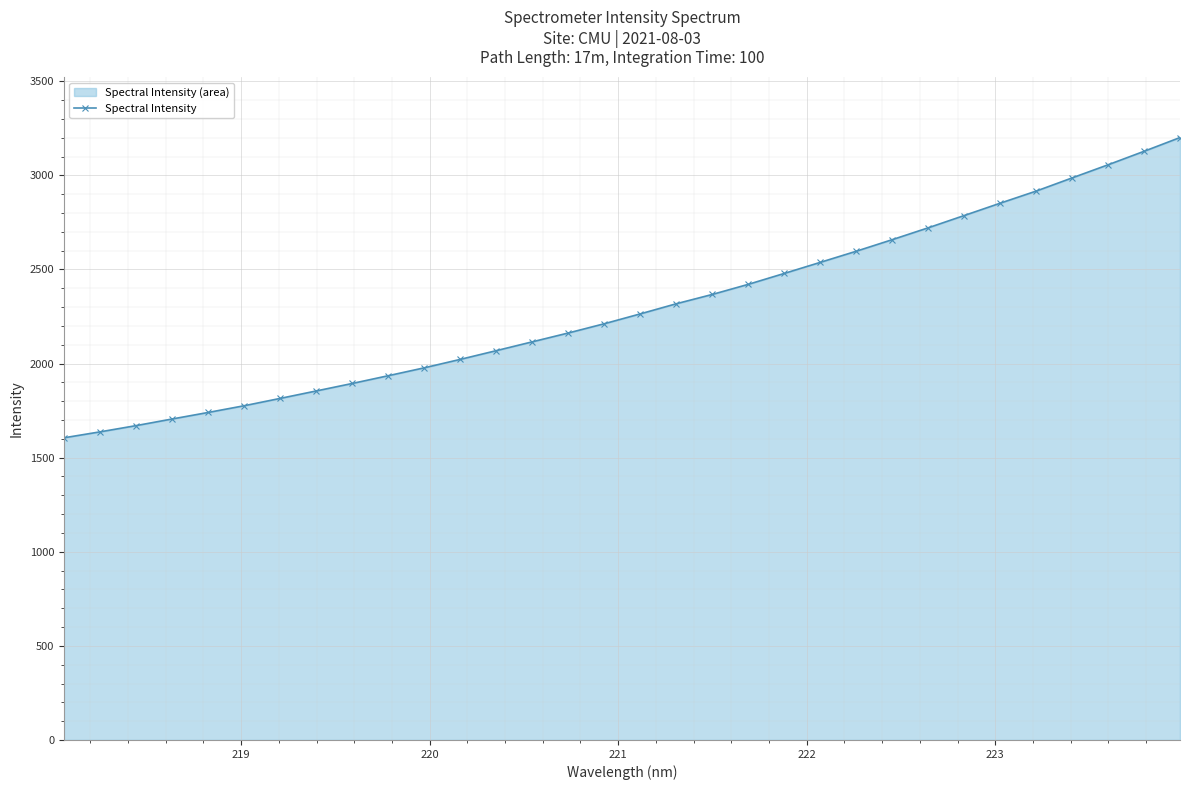

What is the value of the 20th point from the left?

2421.1